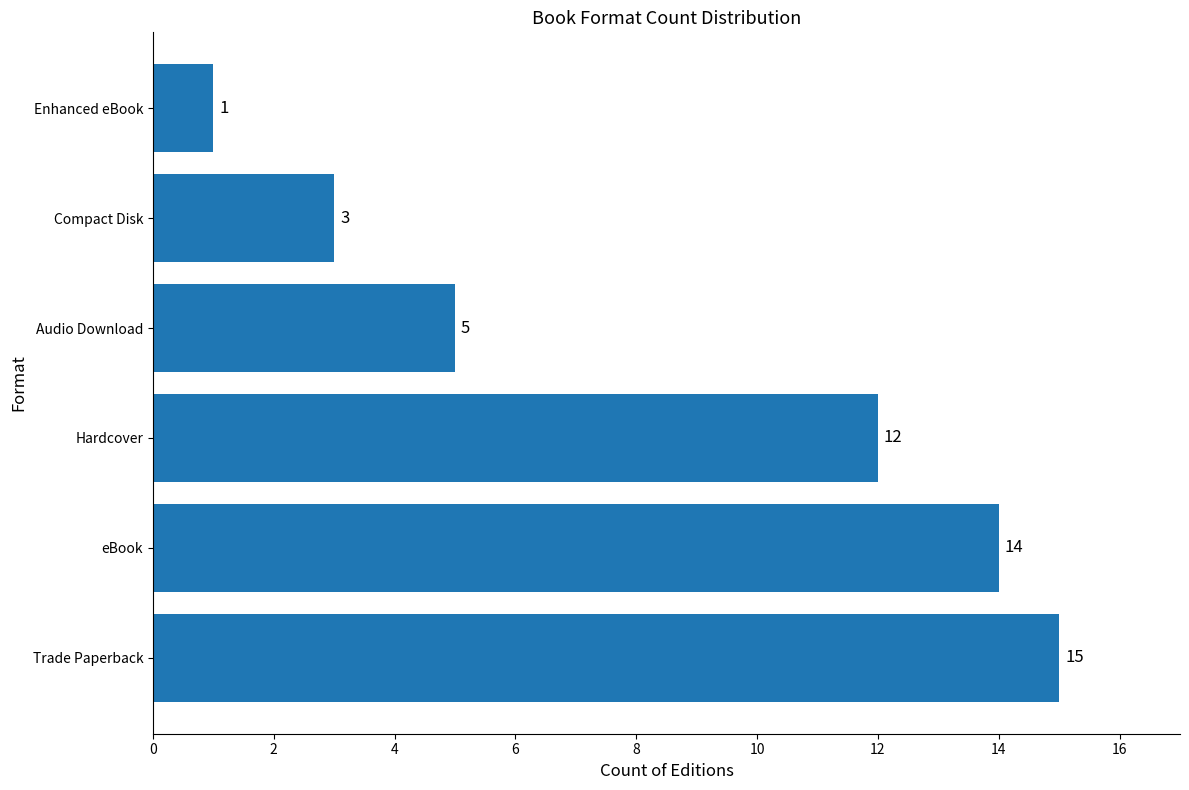

Rank the categories by value from lowest to highest.

Enhanced eBook, Compact Disk, Audio Download, Hardcover, eBook, Trade Paperback